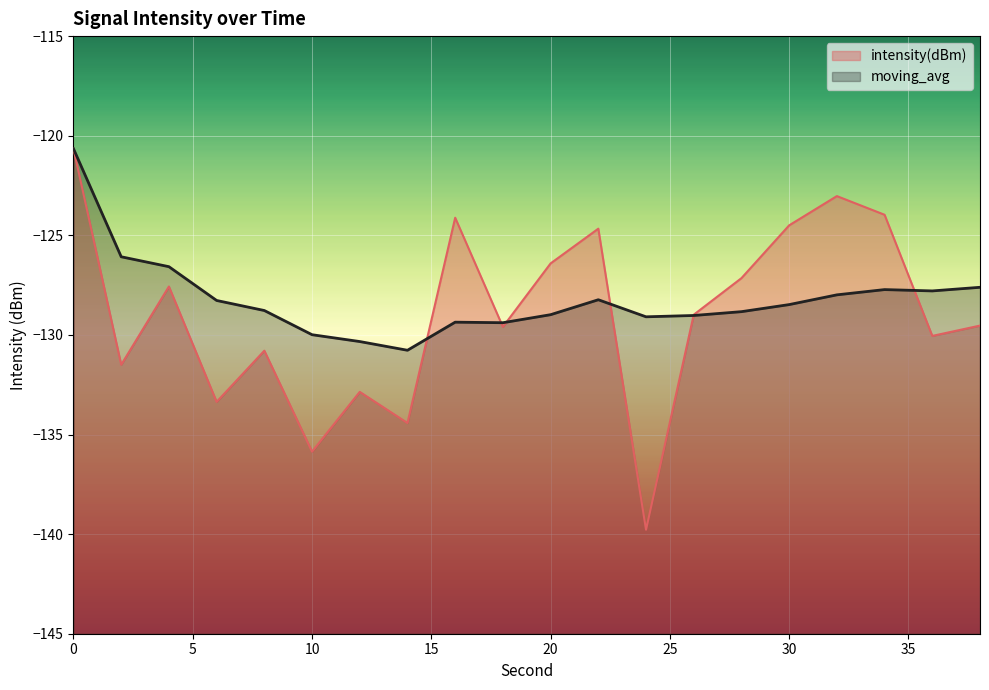

List the series in order of their overall mean, highest first.

moving_avg, intensity(dBm)